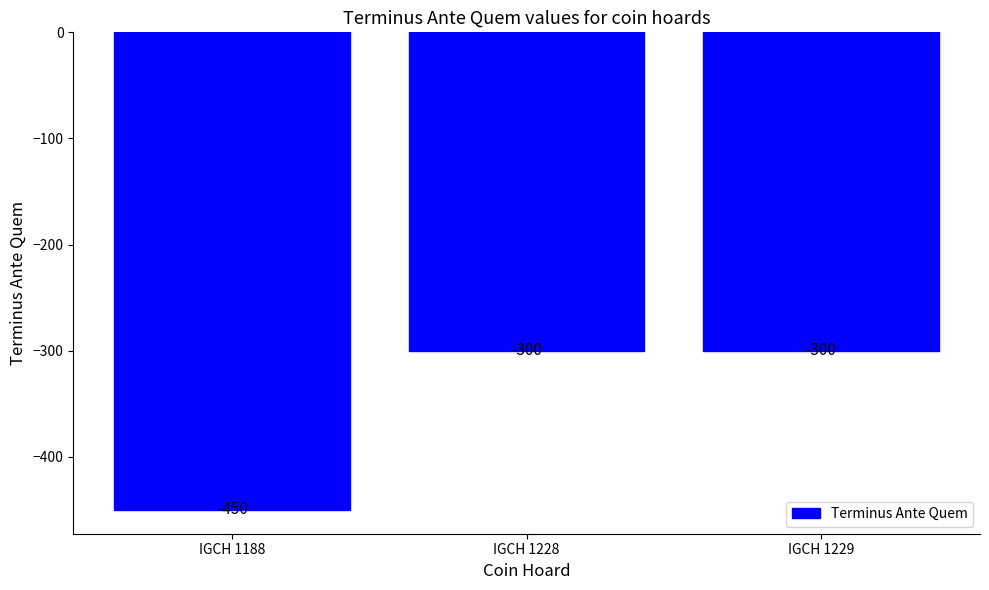

Reading right to left, list all the values displayed in this chart.

IGCH 1229=-300	IGCH 1228=-300	IGCH 1188=-450